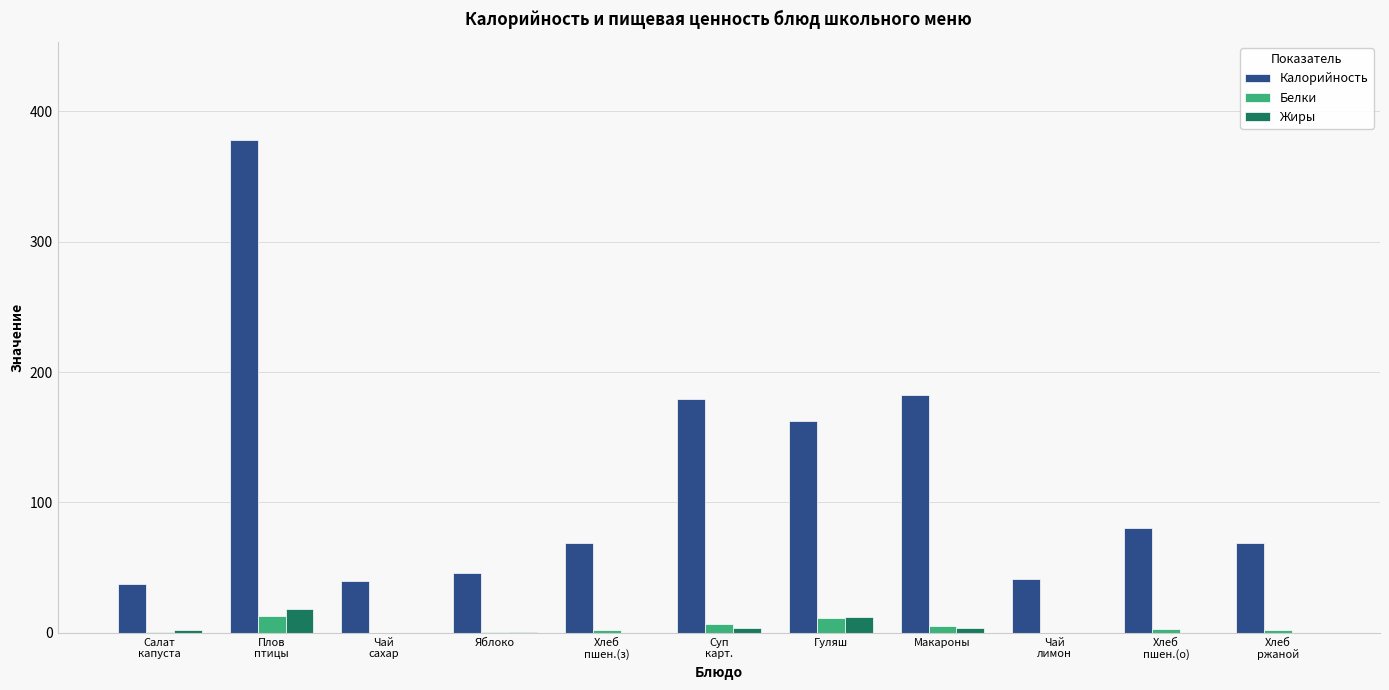

Which series has the largest total across all categories?

Калорийность